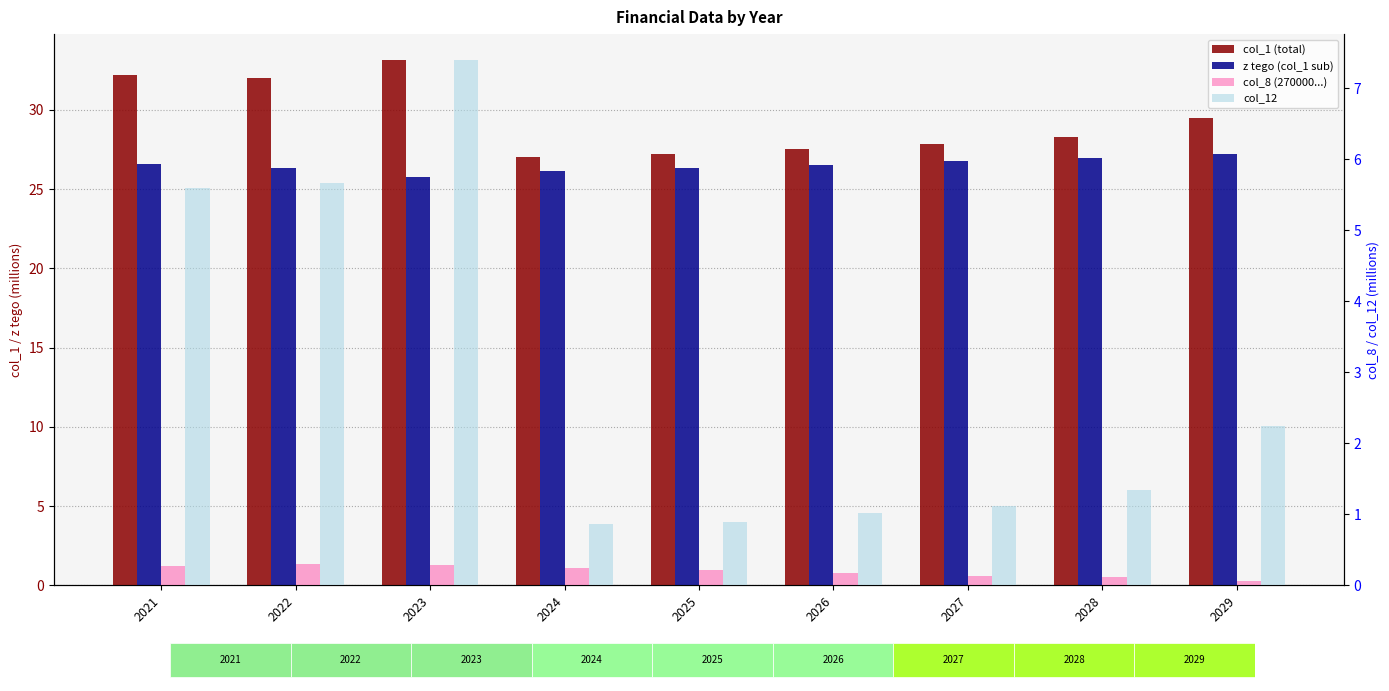

Does the chart contain any negative values?

No